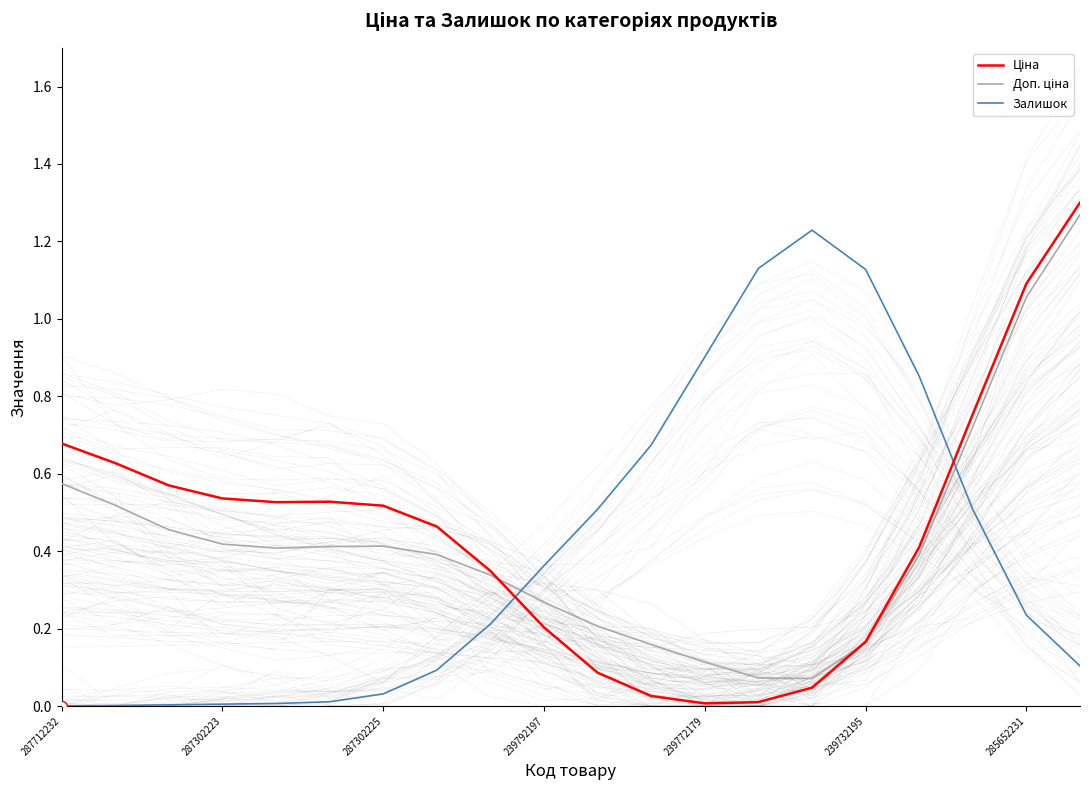

Which has a higher value, 287712232 or 239792197?

287712232